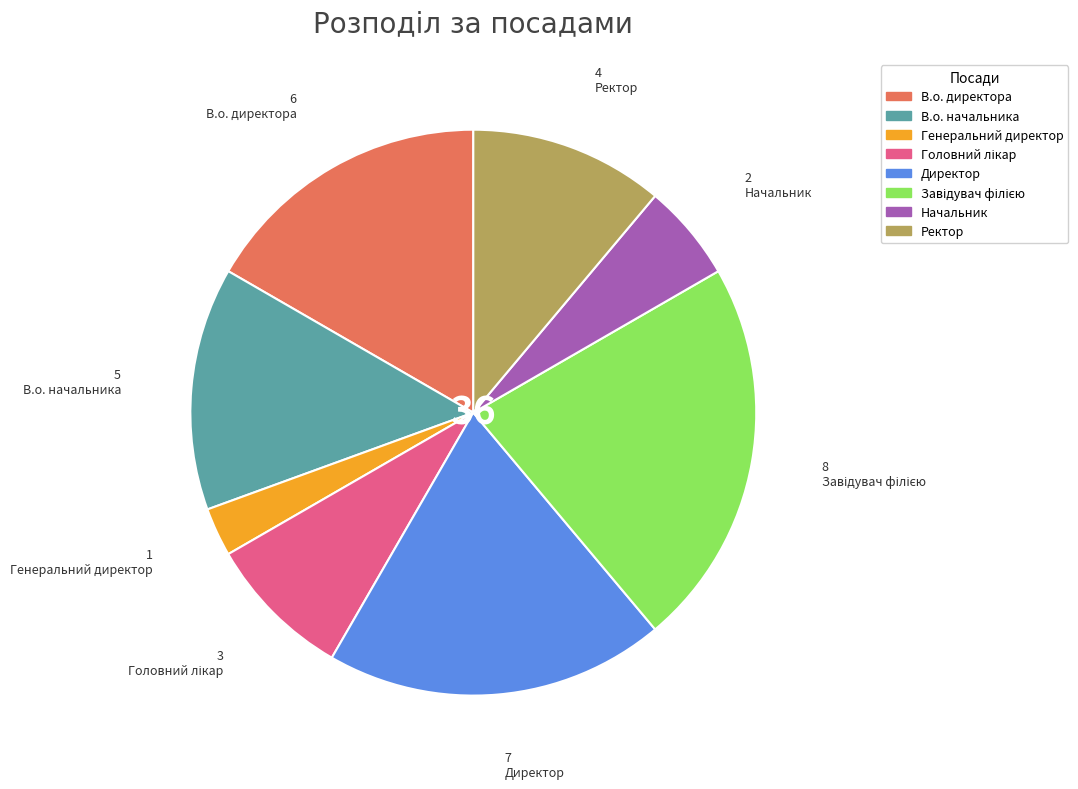

Which category has the smallest portion of the pie?

Генеральний директор